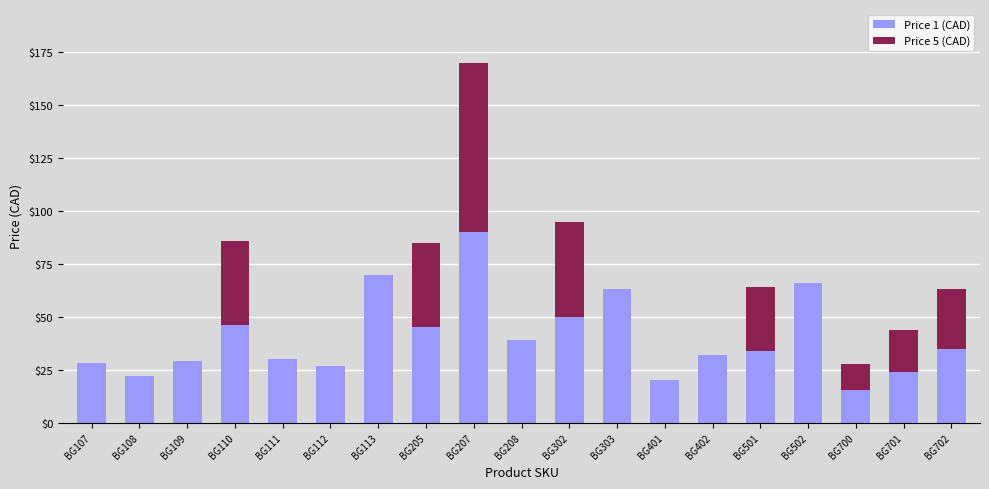

What is the total value across all series at BG502?

66.0